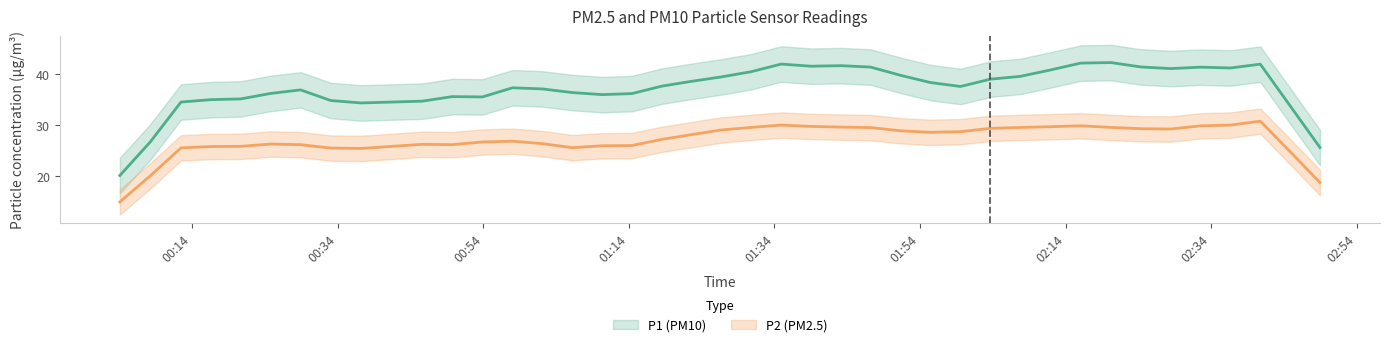

How many data points does each series have?

40